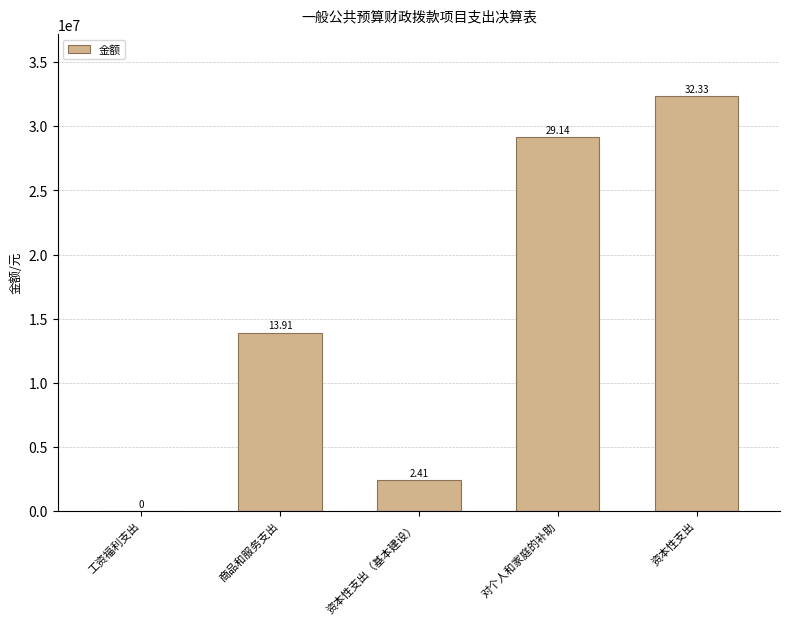

Are the bars horizontal?

No